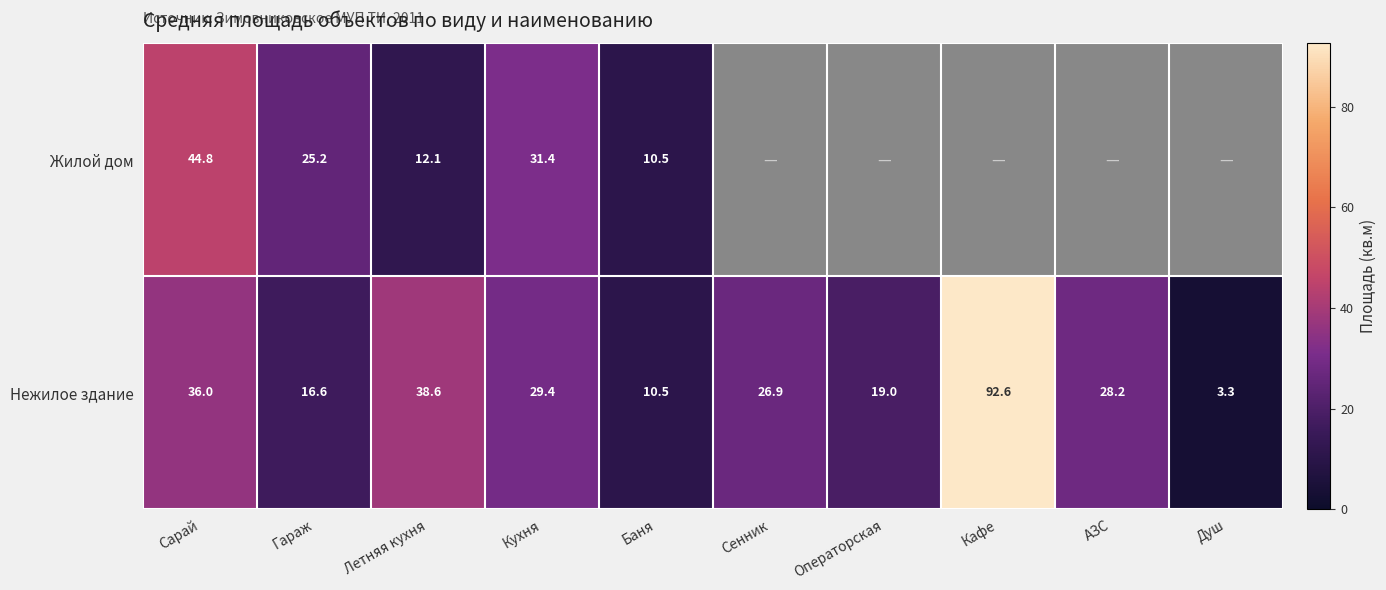

At Сарай, list the series in order from smallest to largest.

Нежилое здание, Жилой дом